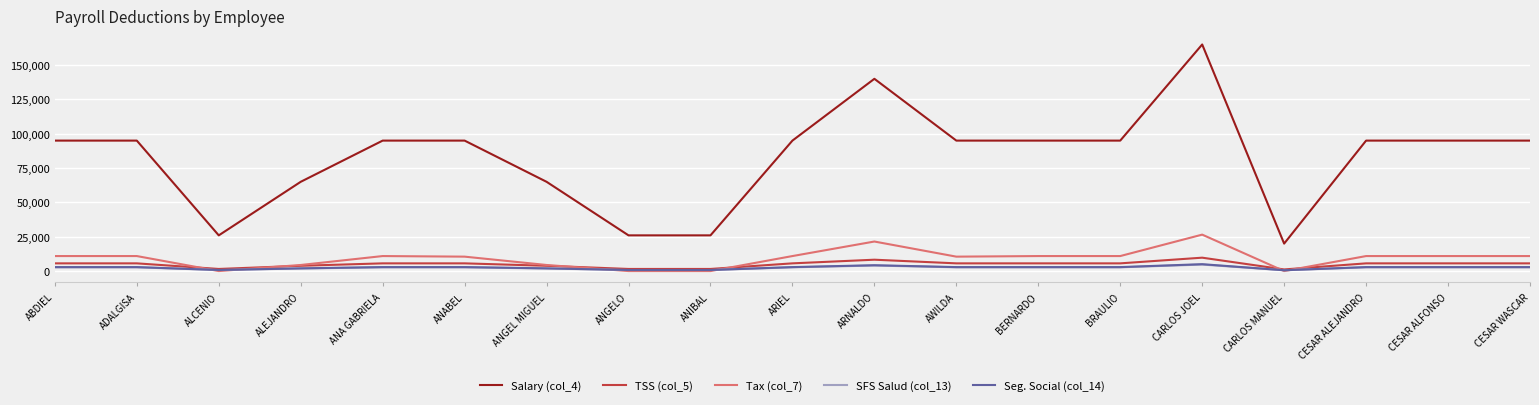

At which category does the chart reach its peak across all series?

CARLOS JOEL